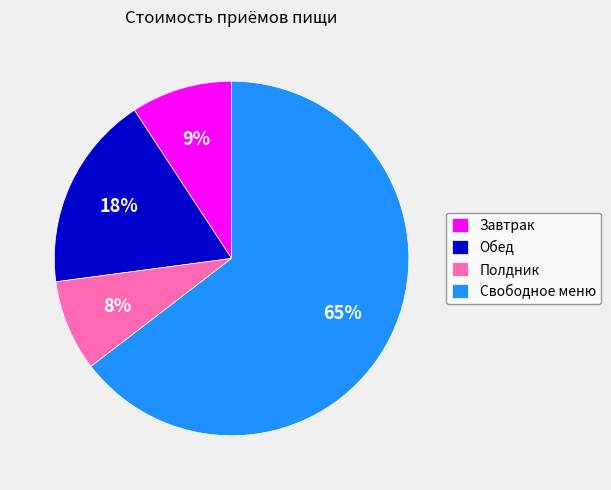

Which category accounts for the majority?

Свободное меню